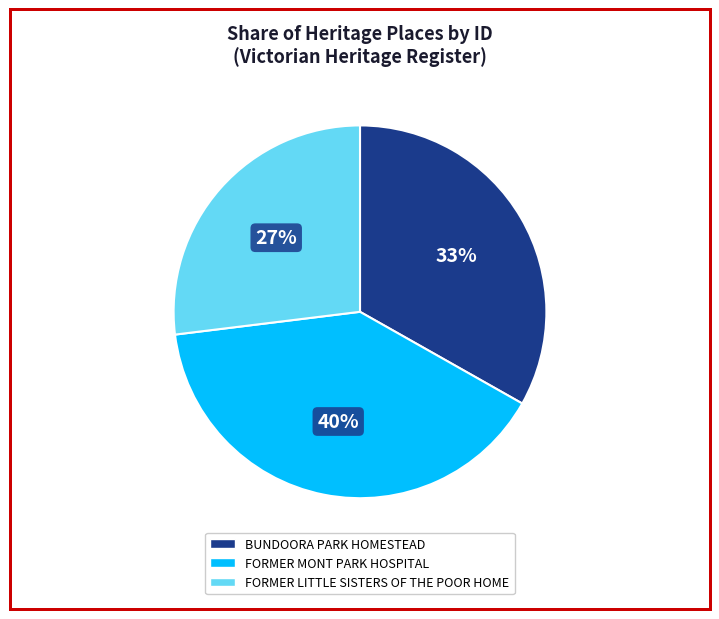

Count the number of slices in the pie.

3